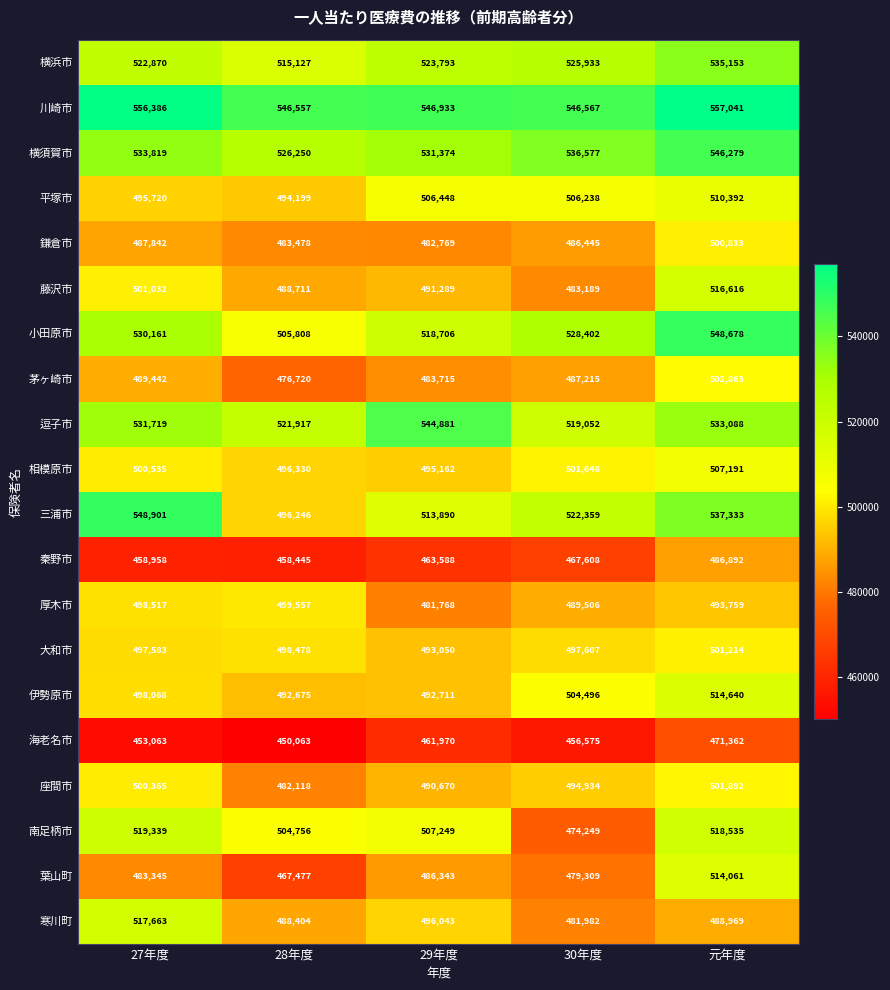

Which category has the lowest value across all series?

28年度